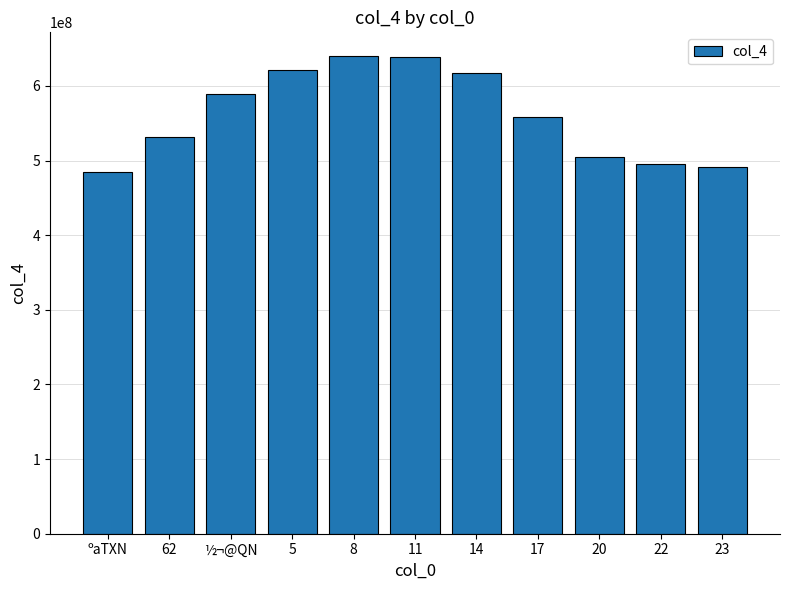

What is the ratio of the value at 8 to the value at 5?

1.0